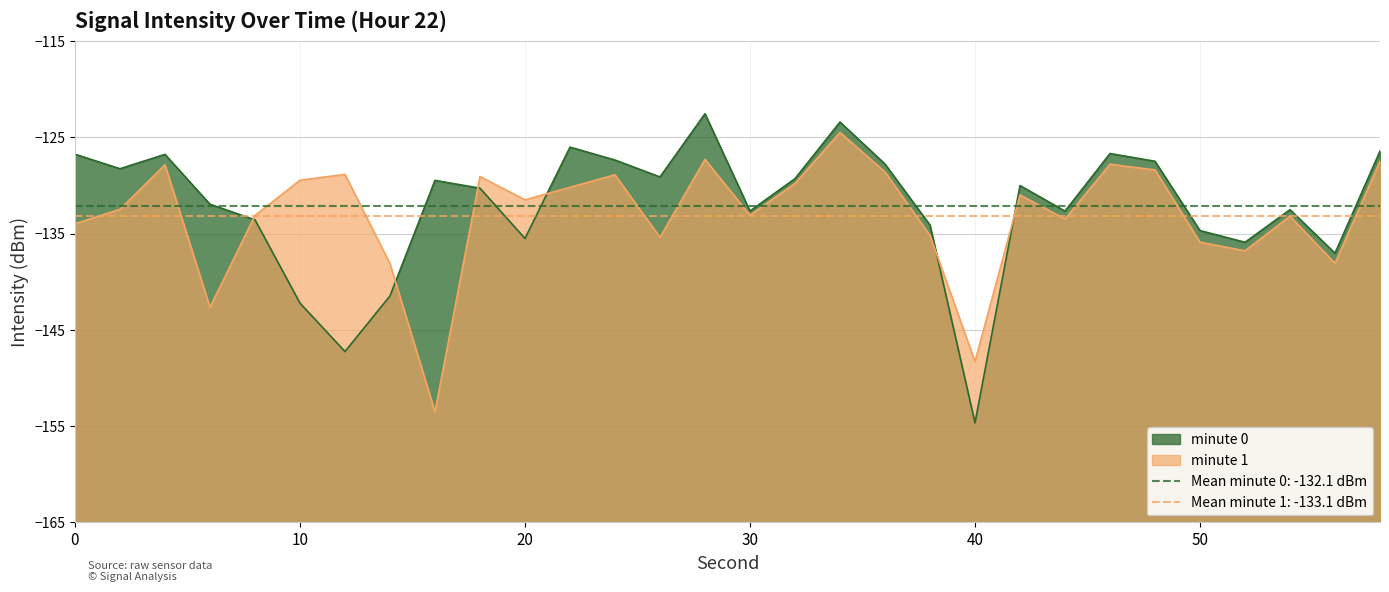

What is the value of the minute 1 point at the 10th from the left?

-129.1